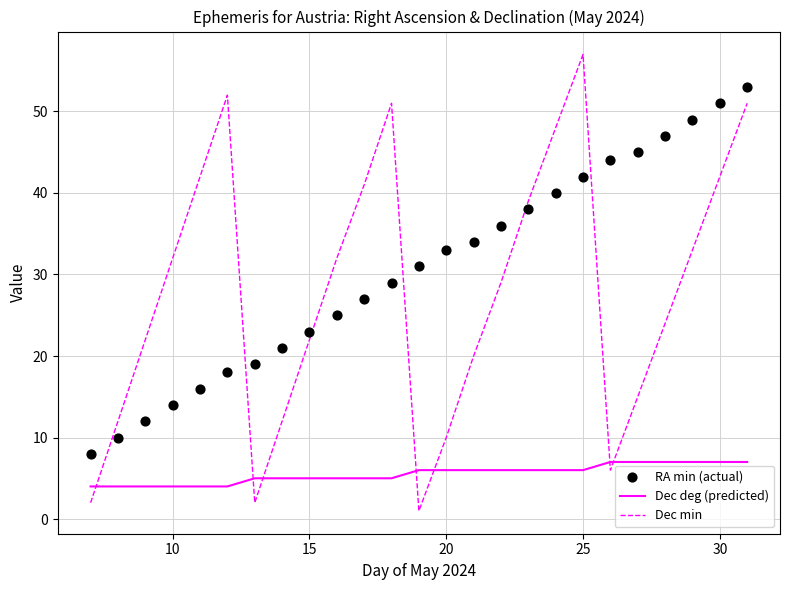

Which series has the widest spread of Y values?

Dec min